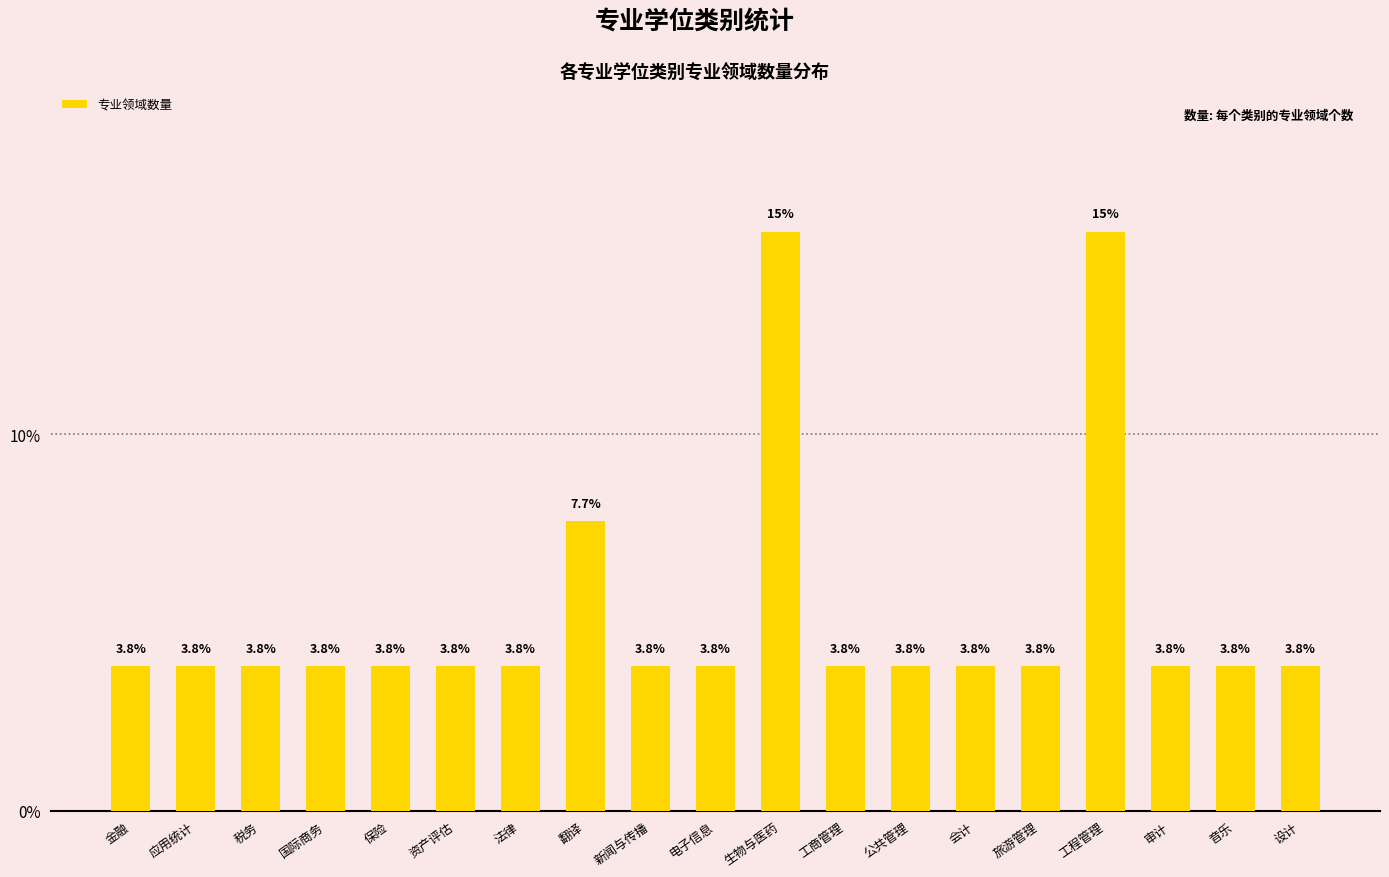

What is the value of the 19th bar from the left?

3.8